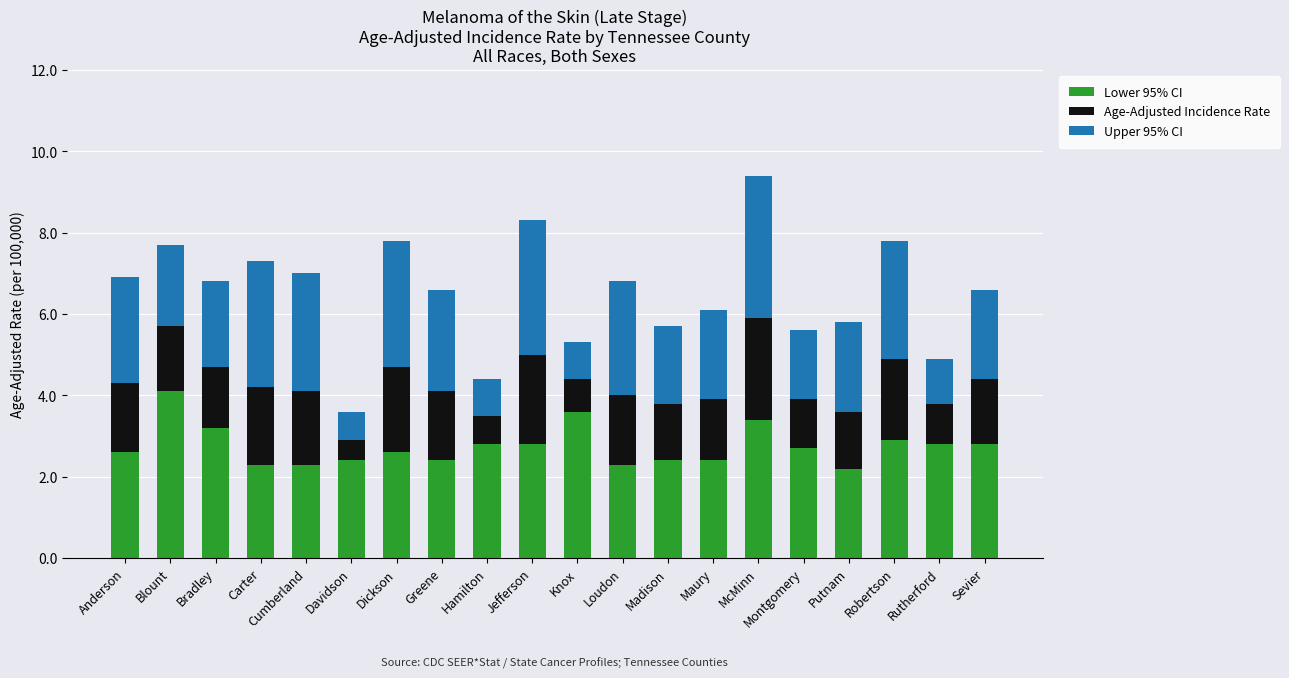

Does the chart contain stacked bars?

Yes